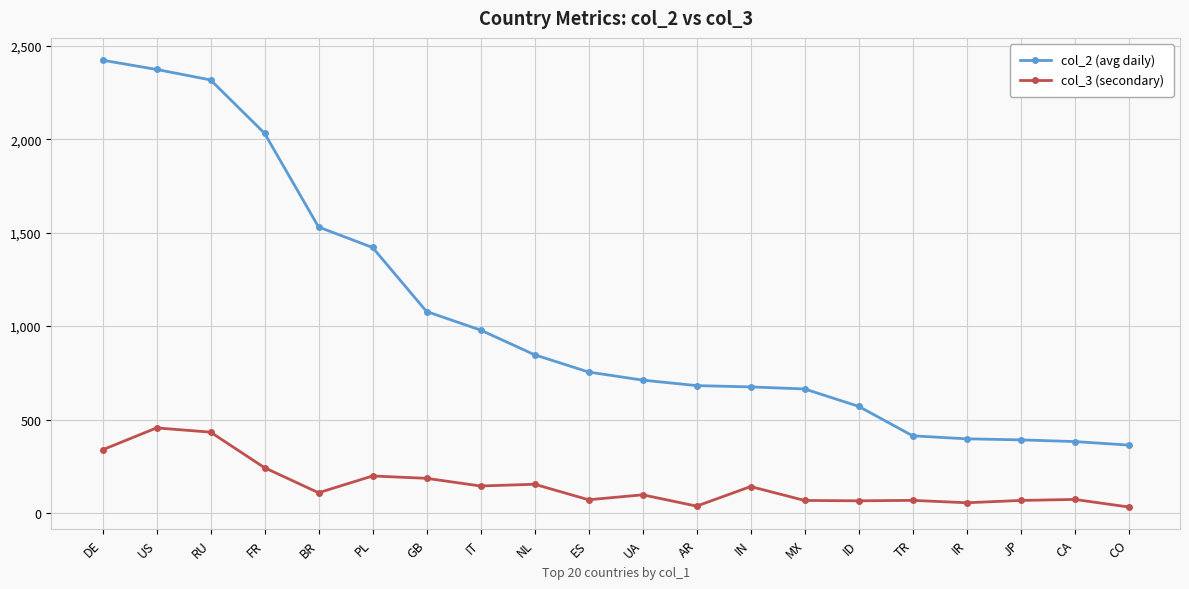

True or false: col_3 (secondary) and col_2 (avg daily) cross at least once.

False